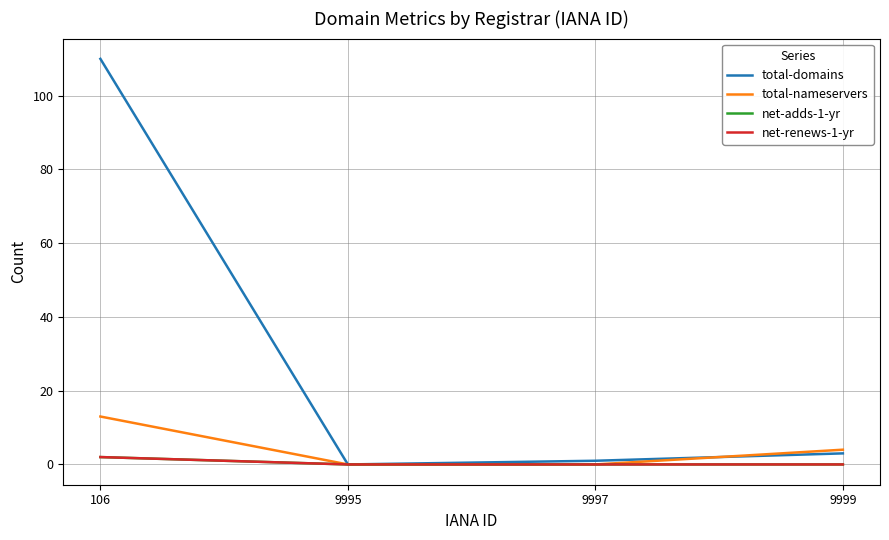

What is the difference between the total-domains values at 9995 and 9997?

1